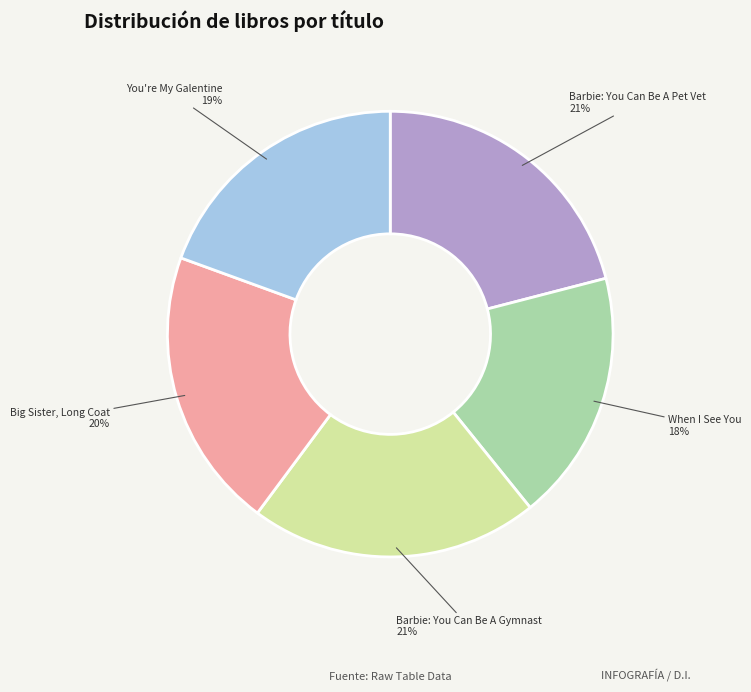

Is there any slice that represents more than half of the pie?

No